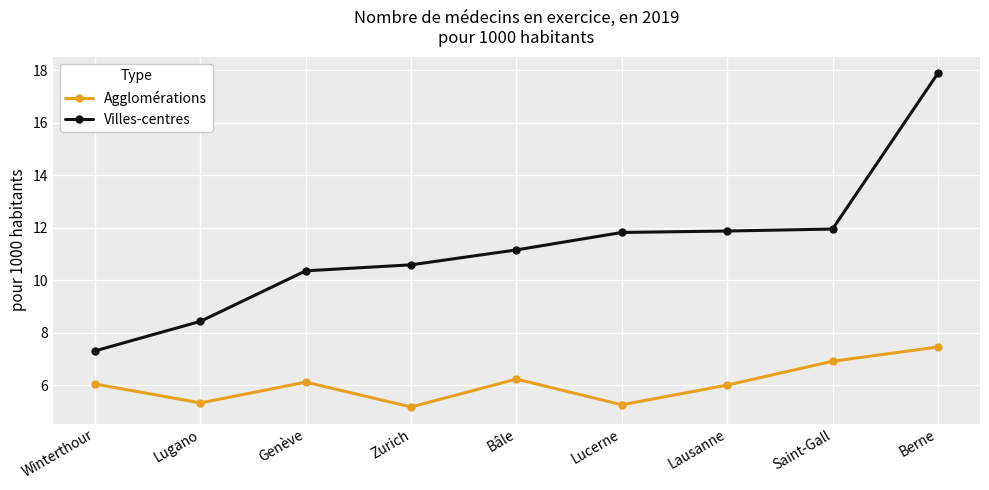

What is the difference between the second highest and second lowest values in the Agglomérations series?

1.7